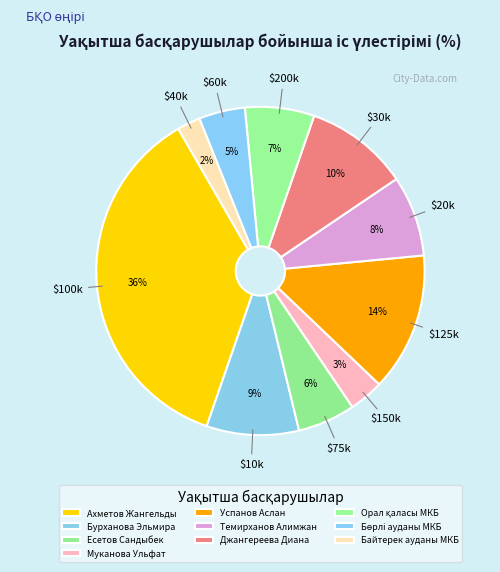

How many segments does this pie chart have?

10